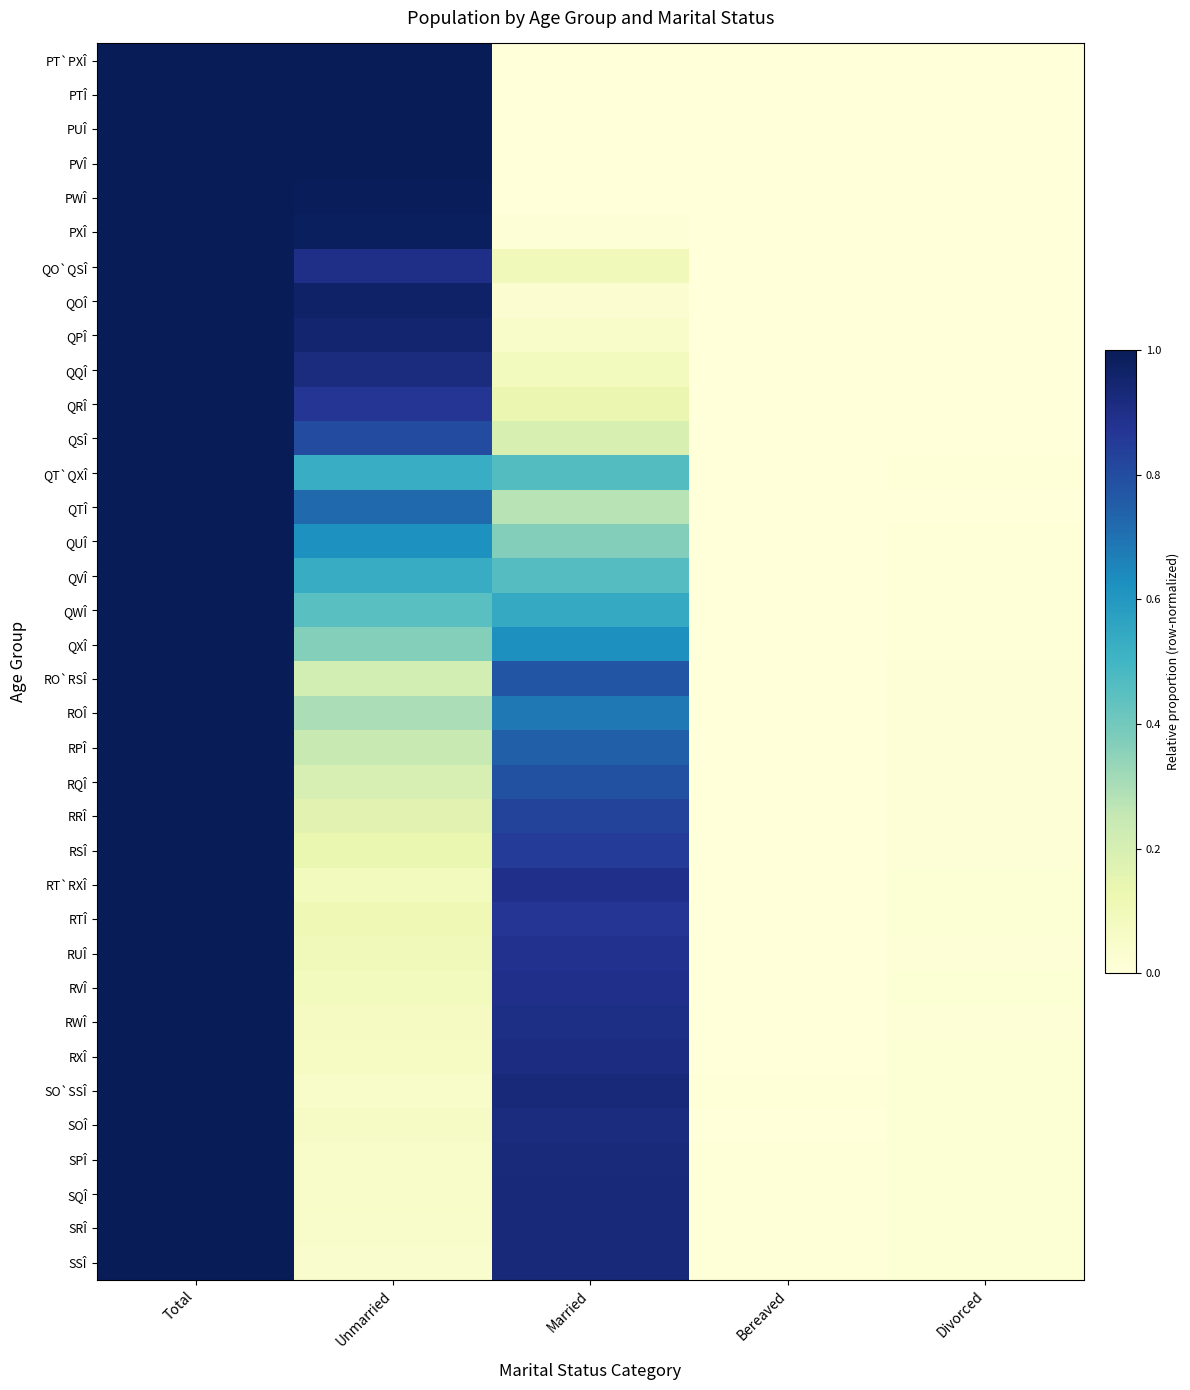

Reading left to right, what are all the values shown in this chart?

PT`PXÎ: Total=1.0	Unmarried=1.0	Married=0.0	Bereaved=0.0	Divorced=0.0
PTÎ: Total=1.0	Unmarried=1.0	Married=0.0	Bereaved=0.0	Divorced=0.0
PUÎ: Total=1.0	Unmarried=1.0	Married=0.0	Bereaved=0.0	Divorced=0.0
PVÎ: Total=1.0	Unmarried=1.0	Married=0.0	Bereaved=0.0	Divorced=0.0
PWÎ: Total=1.0	Unmarried=1.0	Married=0.0	Bereaved=0.0	Divorced=0.0
PXÎ: Total=1.0	Unmarried=1.0	Married=0.0	Bereaved=0.0	Divorced=0.0
QO`QSÎ: Total=1.0	Unmarried=0.9	Married=0.1	Bereaved=0.0	Divorced=0.0
QOÎ: Total=1.0	Unmarried=1.0	Married=0.0	Bereaved=0.0	Divorced=0.0
QPÎ: Total=1.0	Unmarried=0.9	Married=0.0	Bereaved=0.0	Divorced=0.0
QQÎ: Total=1.0	Unmarried=0.9	Married=0.1	Bereaved=0.0	Divorced=0.0
QRÎ: Total=1.0	Unmarried=0.9	Married=0.1	Bereaved=0.0	Divorced=0.0
QSÎ: Total=1.0	Unmarried=0.8	Married=0.2	Bereaved=0.0	Divorced=0.0
QT`QXÎ: Total=1.0	Unmarried=0.5	Married=0.5	Bereaved=0.0	Divorced=0.0
QTÎ: Total=1.0	Unmarried=0.7	Married=0.3	Bereaved=0.0	Divorced=0.0
QUÎ: Total=1.0	Unmarried=0.6	Married=0.4	Bereaved=0.0	Divorced=0.0
QVÎ: Total=1.0	Unmarried=0.5	Married=0.5	Bereaved=0.0	Divorced=0.0
QWÎ: Total=1.0	Unmarried=0.5	Married=0.5	Bereaved=0.0	Divorced=0.0
QXÎ: Total=1.0	Unmarried=0.4	Married=0.6	Bereaved=0.0	Divorced=0.0
RO`RSÎ: Total=1.0	Unmarried=0.2	Married=0.8	Bereaved=0.0	Divorced=0.0
ROÎ: Total=1.0	Unmarried=0.3	Married=0.7	Bereaved=0.0	Divorced=0.0
RPÎ: Total=1.0	Unmarried=0.2	Married=0.7	Bereaved=0.0	Divorced=0.0
RQÎ: Total=1.0	Unmarried=0.2	Married=0.8	Bereaved=0.0	Divorced=0.0
RRÎ: Total=1.0	Unmarried=0.2	Married=0.8	Bereaved=0.0	Divorced=0.0
RSÎ: Total=1.0	Unmarried=0.1	Married=0.8	Bereaved=0.0	Divorced=0.0
RT`RXÎ: Total=1.0	Unmarried=0.1	Married=0.9	Bereaved=0.0	Divorced=0.0
RTÎ: Total=1.0	Unmarried=0.1	Married=0.9	Bereaved=0.0	Divorced=0.0
RUÎ: Total=1.0	Unmarried=0.1	Married=0.9	Bereaved=0.0	Divorced=0.0
RVÎ: Total=1.0	Unmarried=0.1	Married=0.9	Bereaved=0.0	Divorced=0.0
RWÎ: Total=1.0	Unmarried=0.1	Married=0.9	Bereaved=0.0	Divorced=0.0
RXÎ: Total=1.0	Unmarried=0.1	Married=0.9	Bereaved=0.0	Divorced=0.0
SO`SSÎ: Total=1.0	Unmarried=0.0	Married=0.9	Bereaved=0.0	Divorced=0.0
SOÎ: Total=1.0	Unmarried=0.1	Married=0.9	Bereaved=0.0	Divorced=0.0
SPÎ: Total=1.0	Unmarried=0.1	Married=0.9	Bereaved=0.0	Divorced=0.0
SQÎ: Total=1.0	Unmarried=0.0	Married=0.9	Bereaved=0.0	Divorced=0.0
SRÎ: Total=1.0	Unmarried=0.0	Married=0.9	Bereaved=0.0	Divorced=0.0
SSÎ: Total=1.0	Unmarried=0.0	Married=0.9	Bereaved=0.0	Divorced=0.0